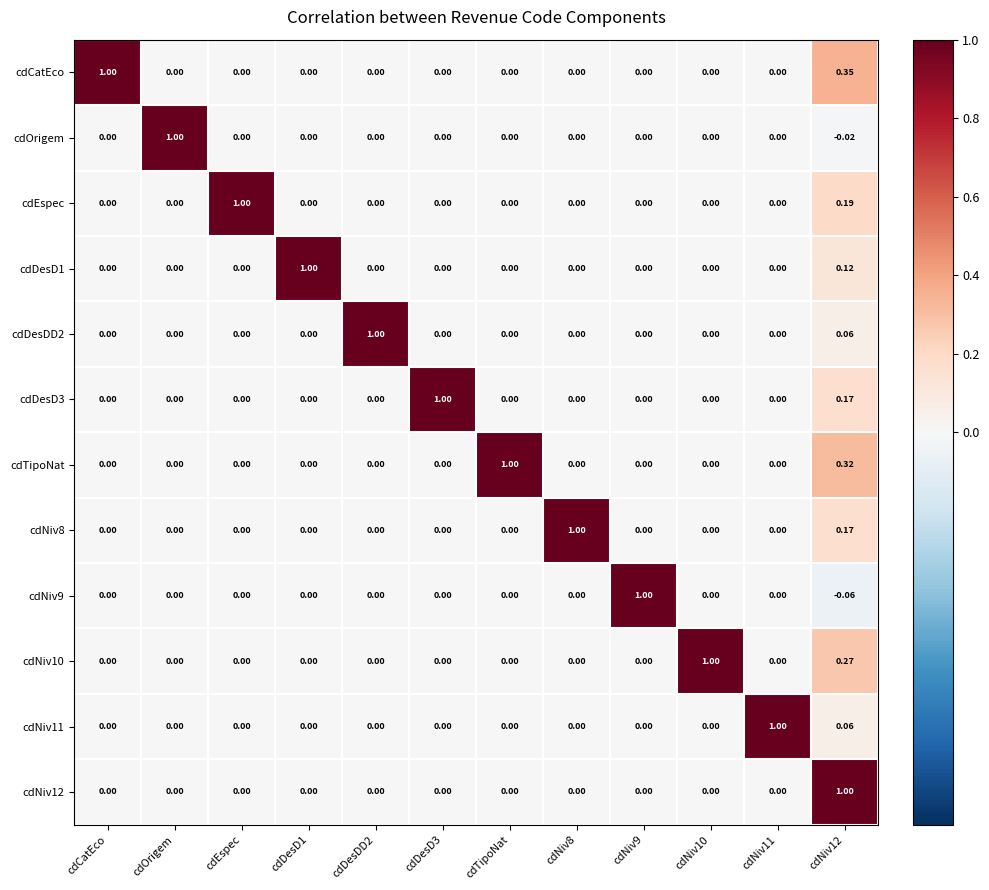

Which series has the largest total across all categories?

cdCatEco